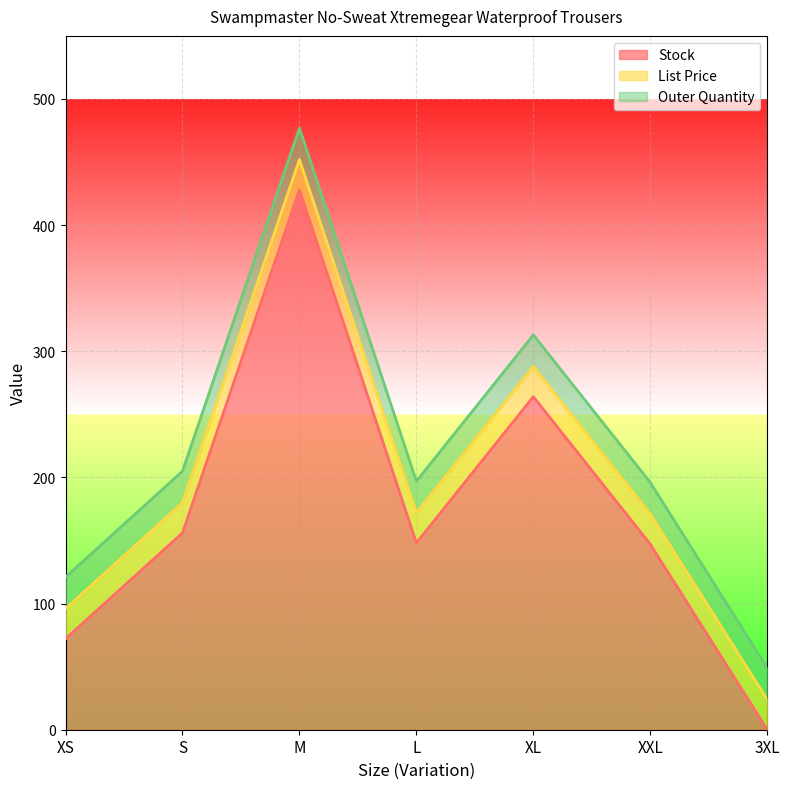

At which category does Stock reach its first local peak?

M